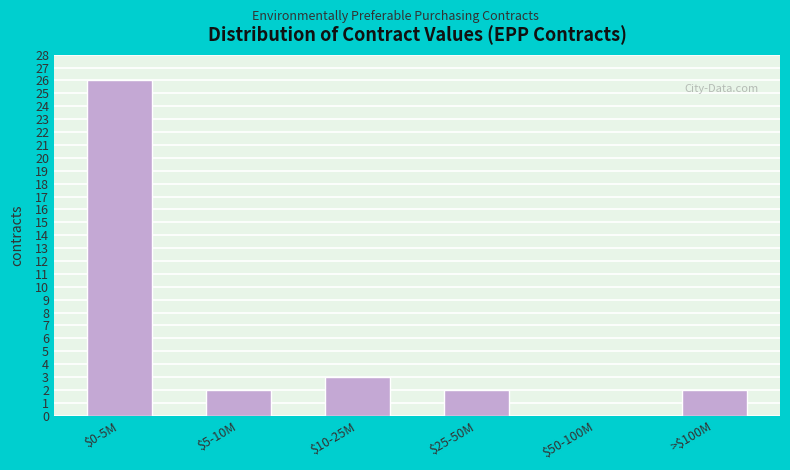

The value at $0-5M is 26. True or false?

True